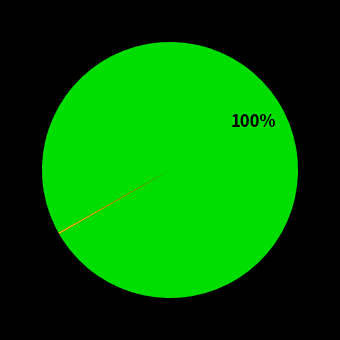

Is there a majority slice in this chart?

Yes